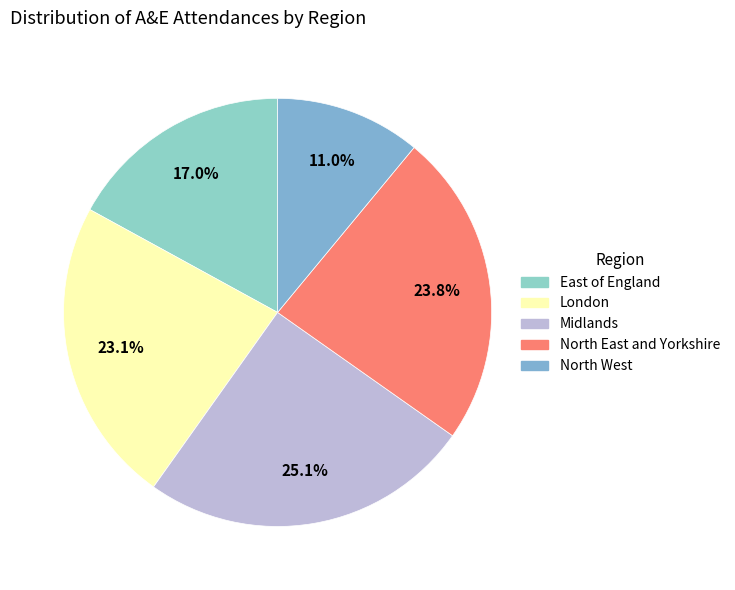

Which category has the biggest portion of the pie?

Midlands